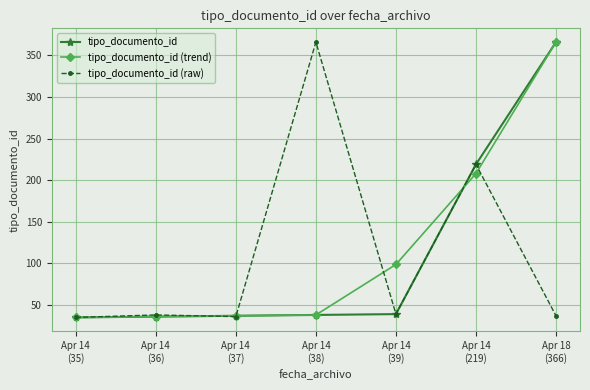

What is the maximum value shown in the chart?

366.0